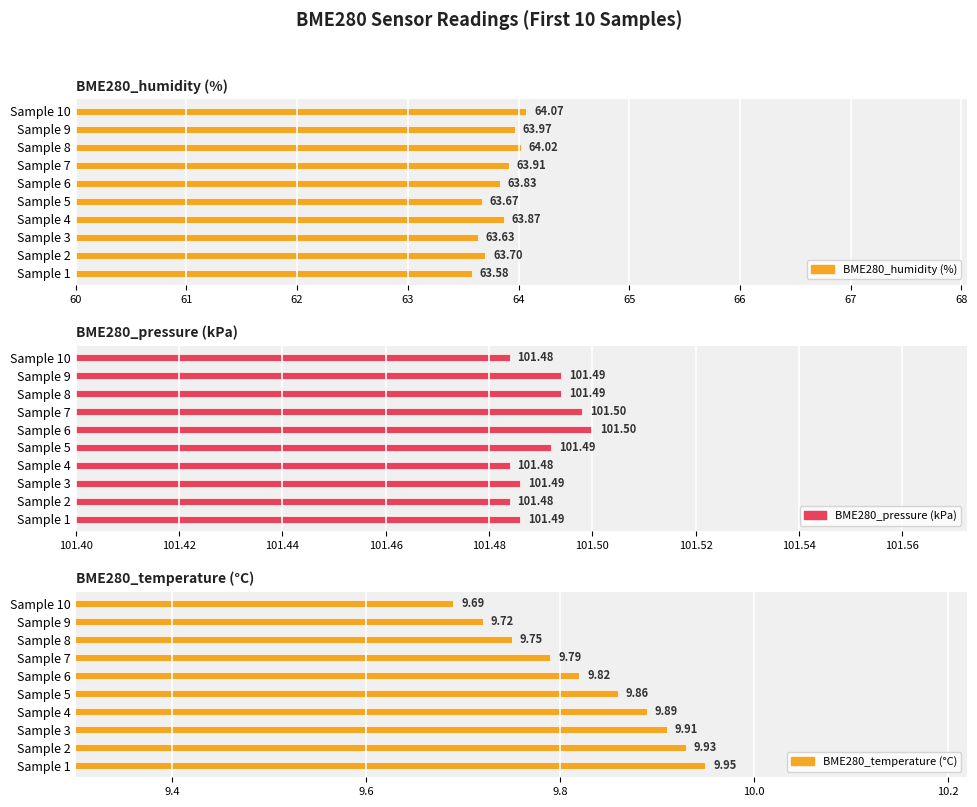

What is the value of the BME280_temperature (°C) bar at the 9th from the left?

9.7